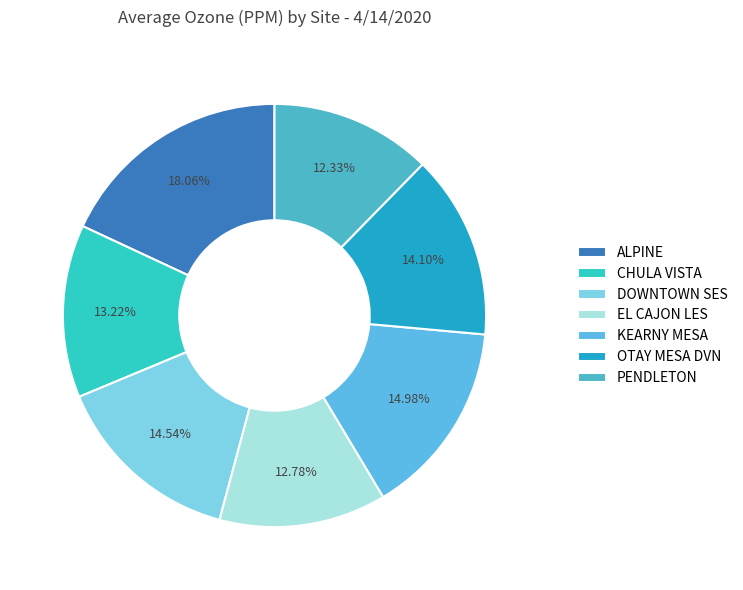

To the nearest percent, what is the combined percentage of PENDLETON and DOWNTOWN SES?

27%